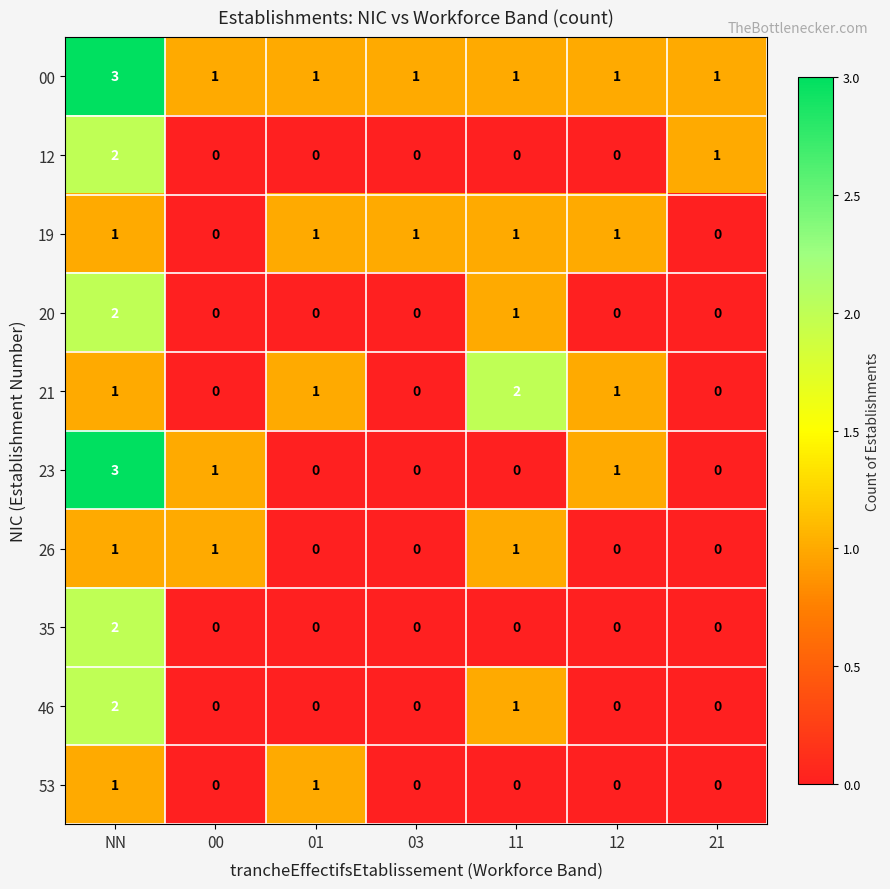

Which series changed the most between 00 and 11?

21